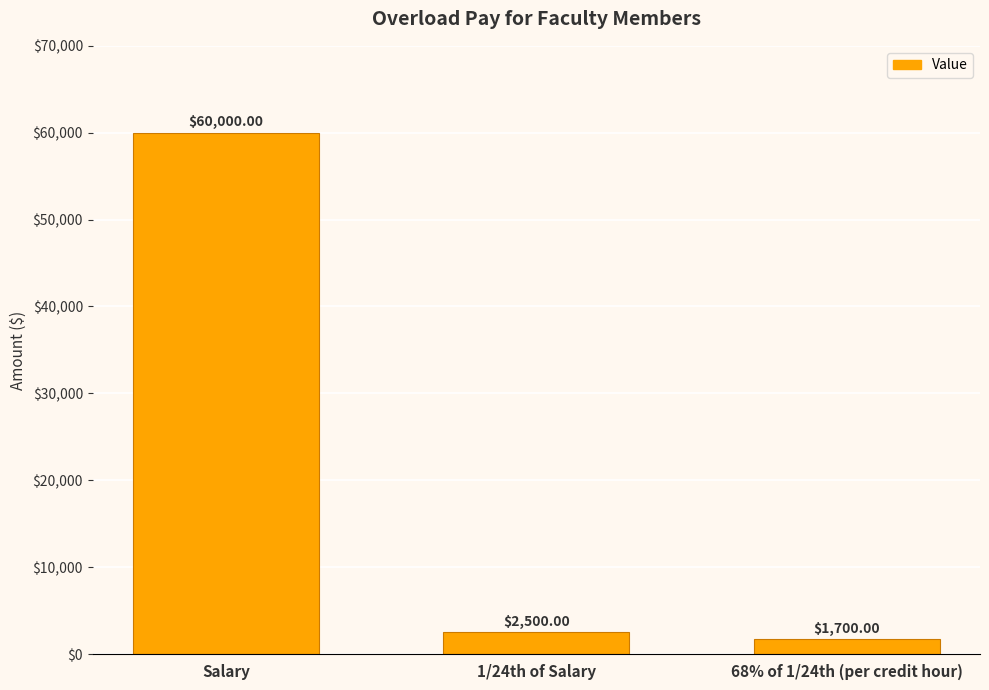

Reading left to right, what are all the values shown in this chart?

Salary=60000	1/24th of Salary=2500	68% of 1/24th (per credit hour)=1700